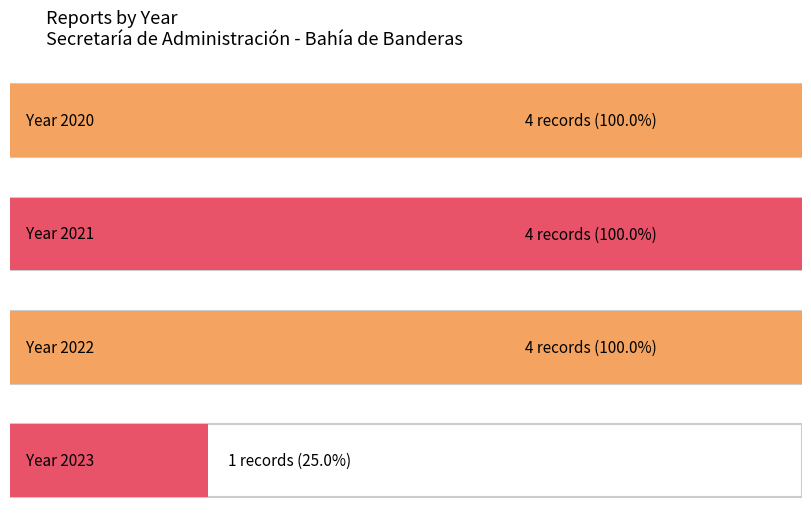

Approximately how many times larger is the value at 2023 compared to 2022?

0.2